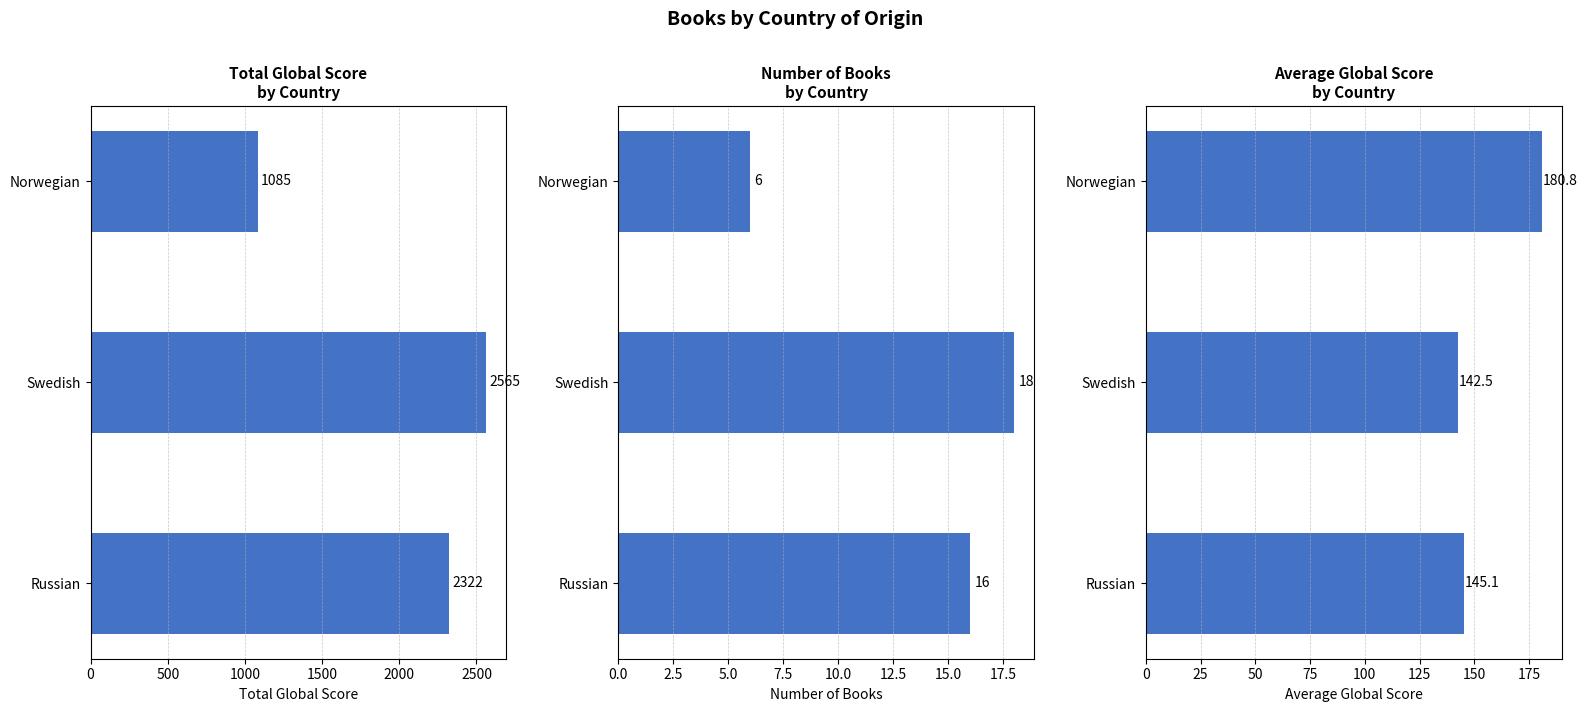

Which series has the largest total across all categories?

Total Global Score